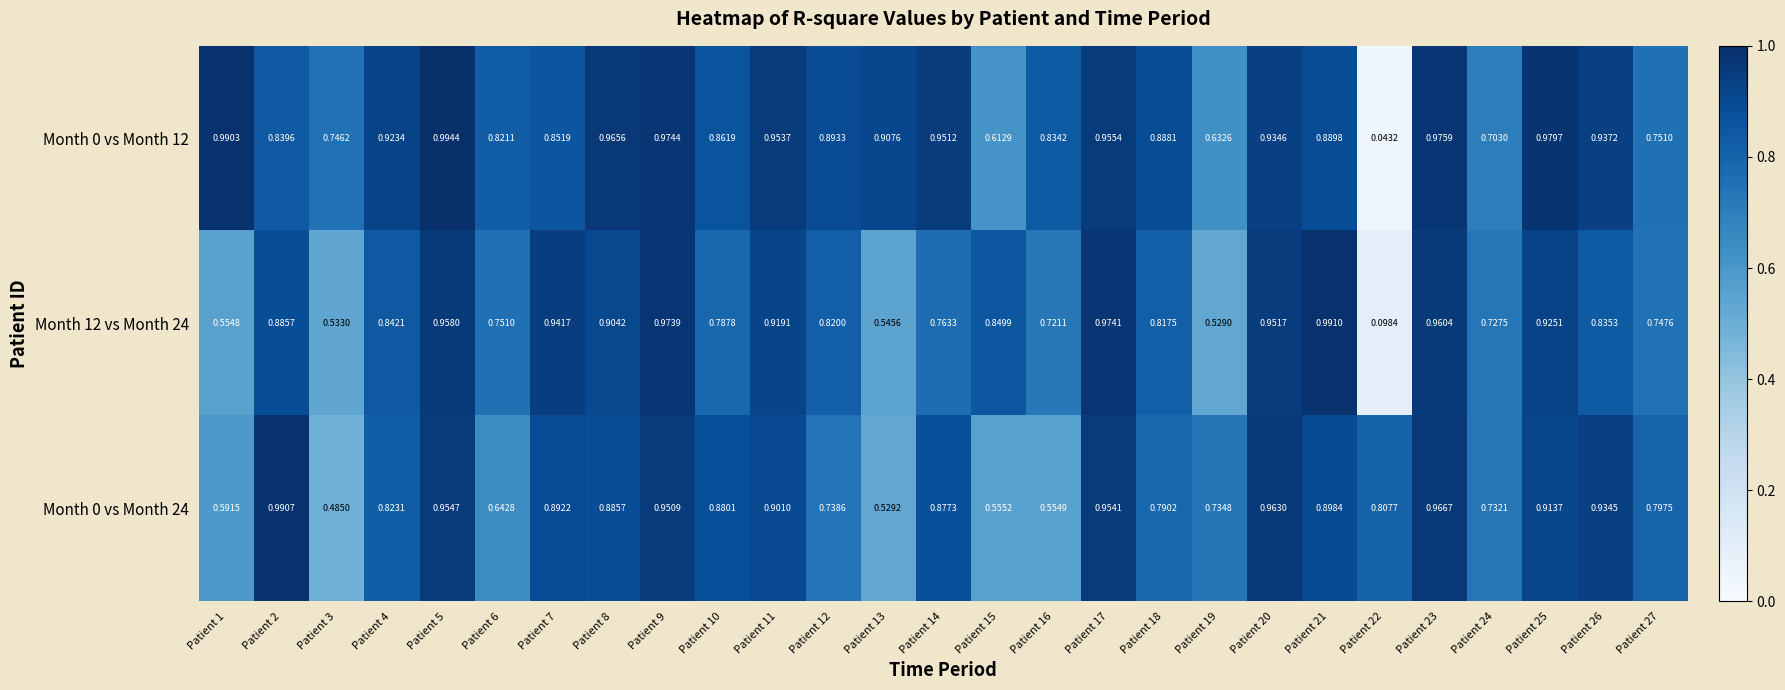

Count the number of categories in the chart.

27